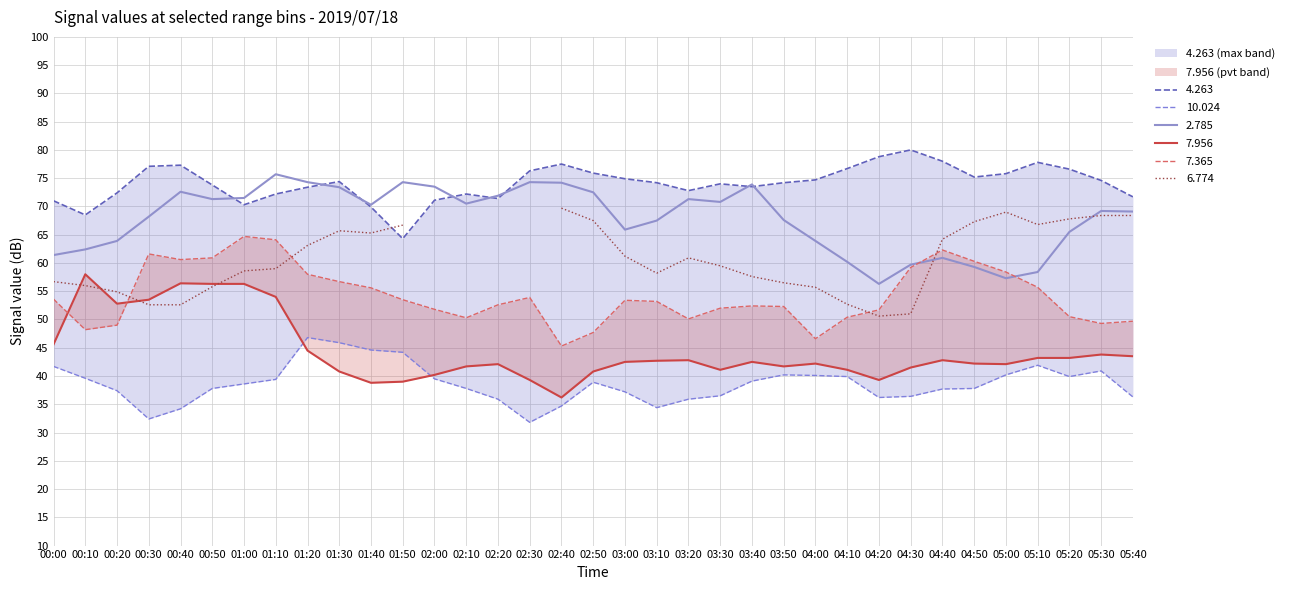

Is it true that 2.785 equals 109.2 at 04:00?

False